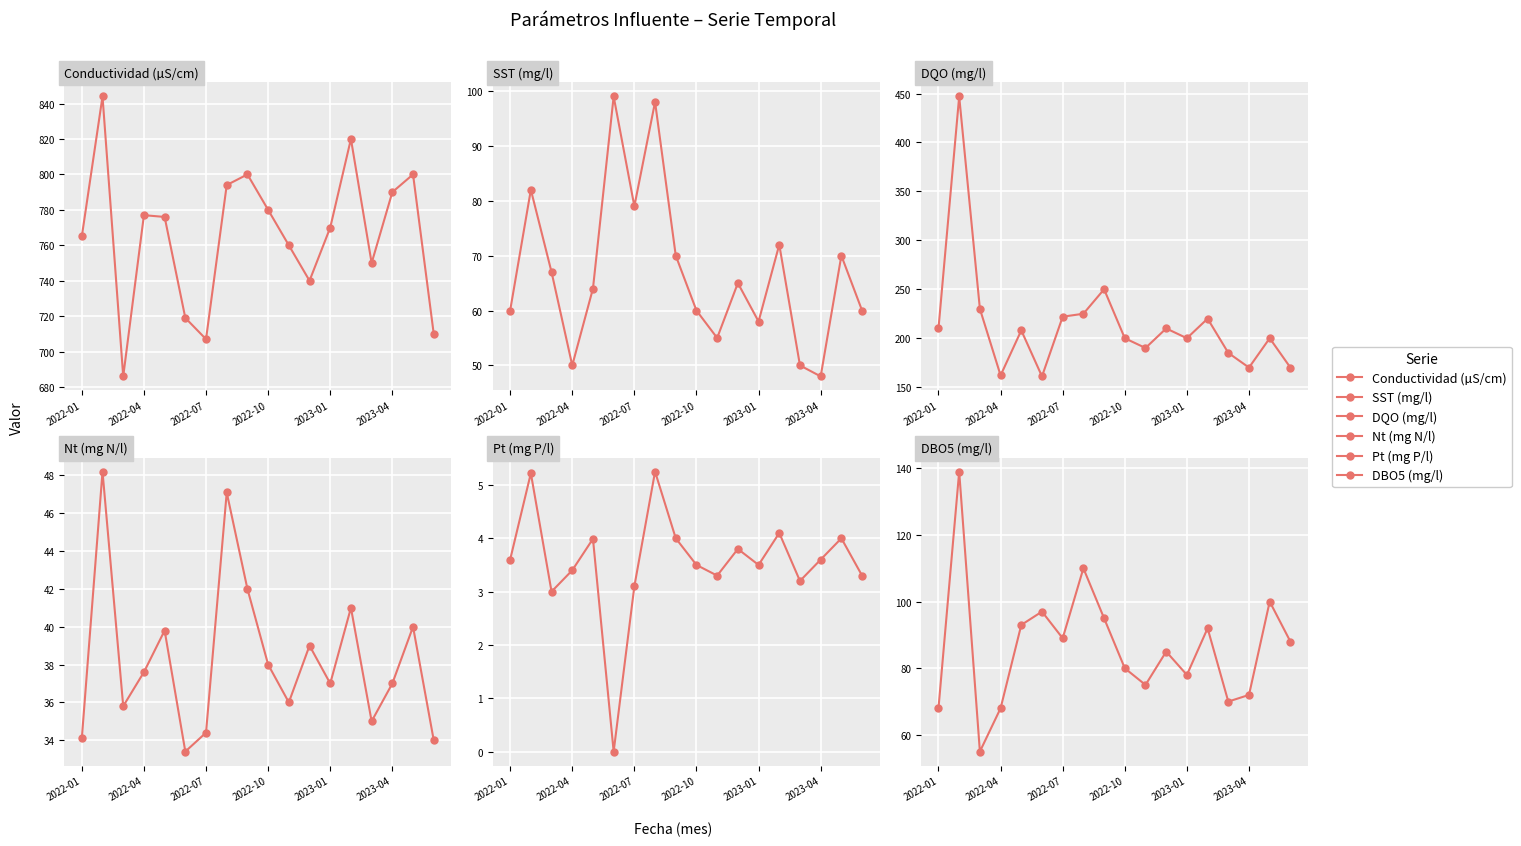

The value of Nt (mg N/l) at 2022-10 is 61.9. True or false?

False